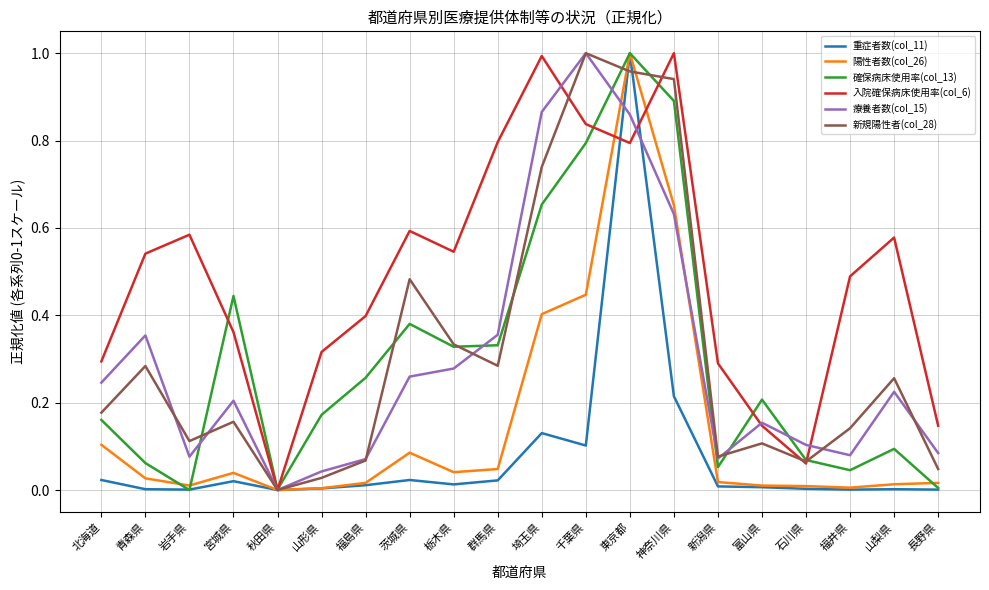

How many interior local valleys does the 新規陽性者(col_28) series have?

5